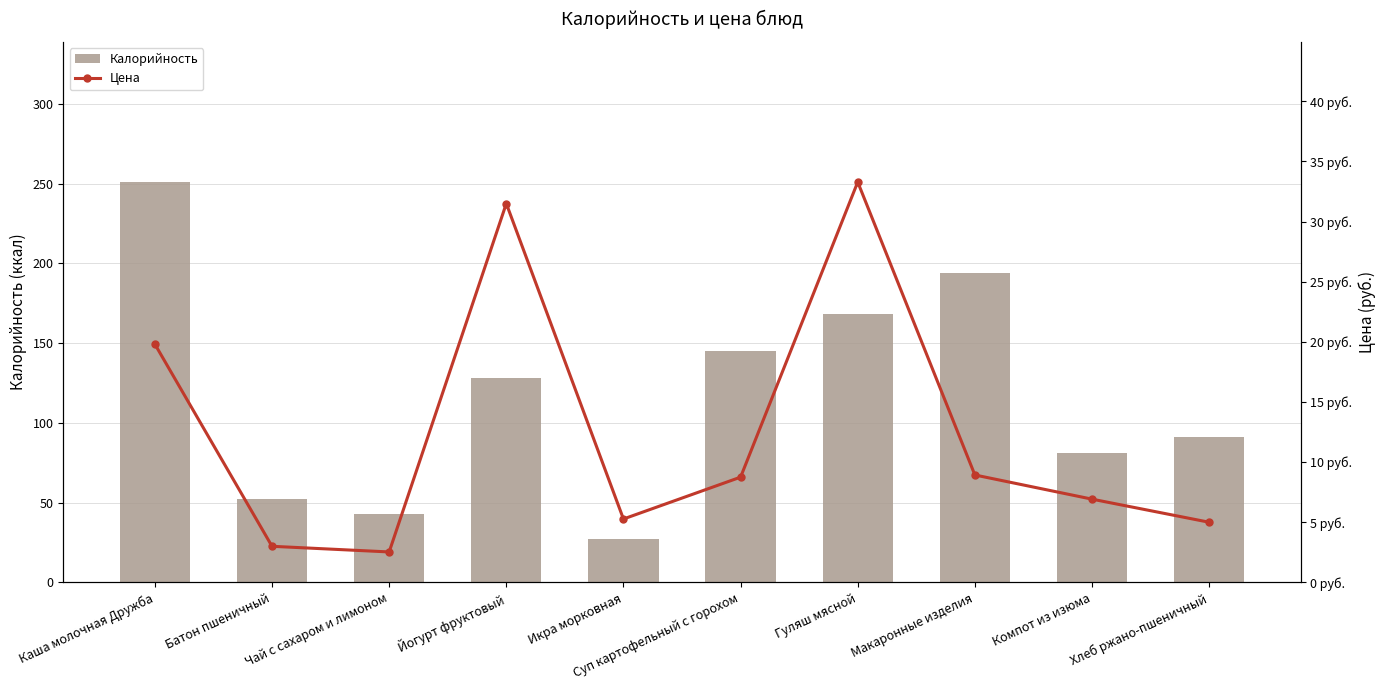

Where is Калорийность nearest to the value 139?

Суп картофельный с горохом